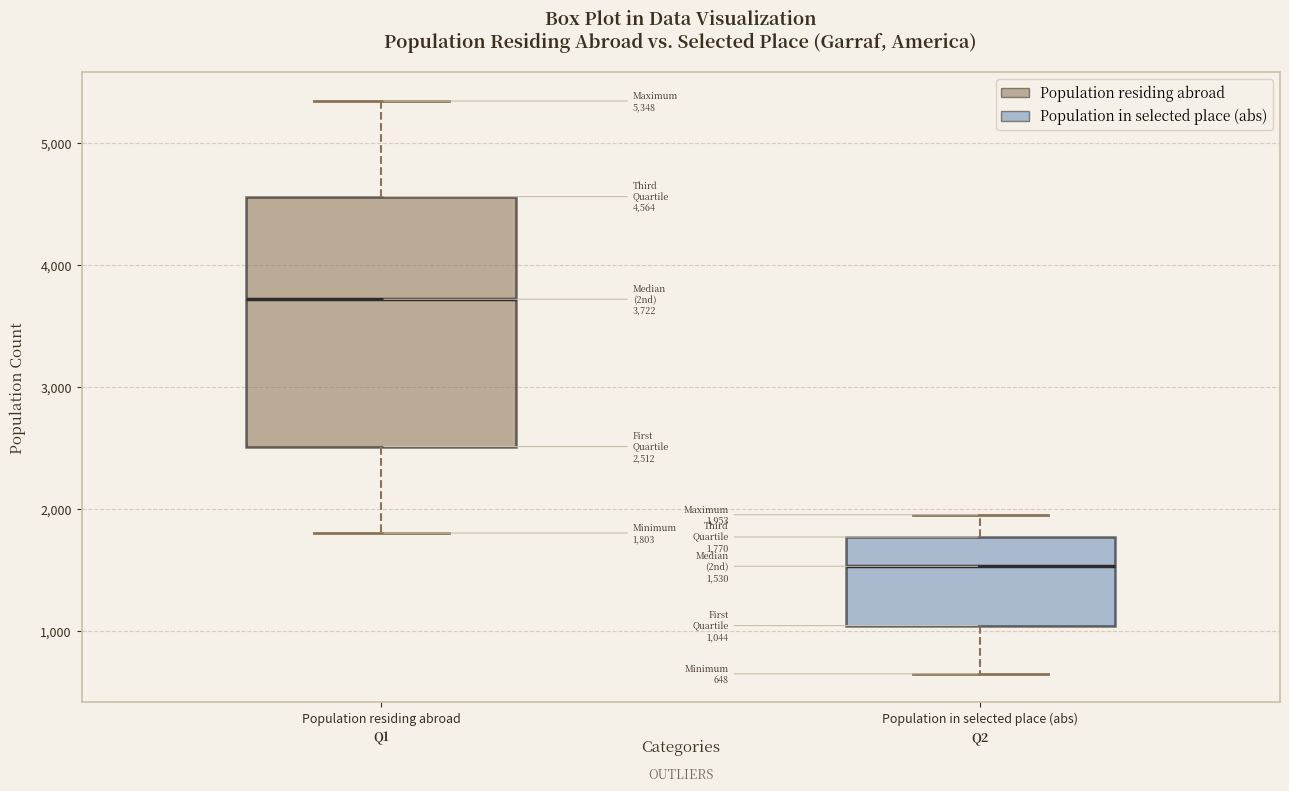

Comparing the boxes themselves (not the whiskers), which one is the tallest?

Population residing abroad